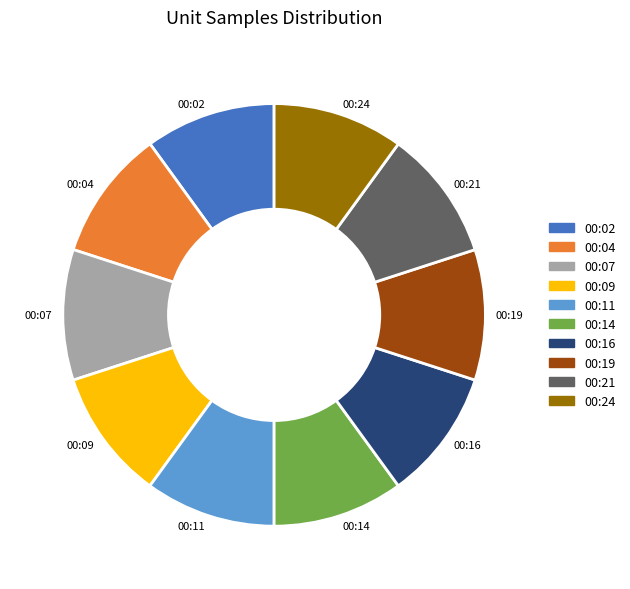

What is the ratio of the value at 00:24 to the value at 00:19?

1.0